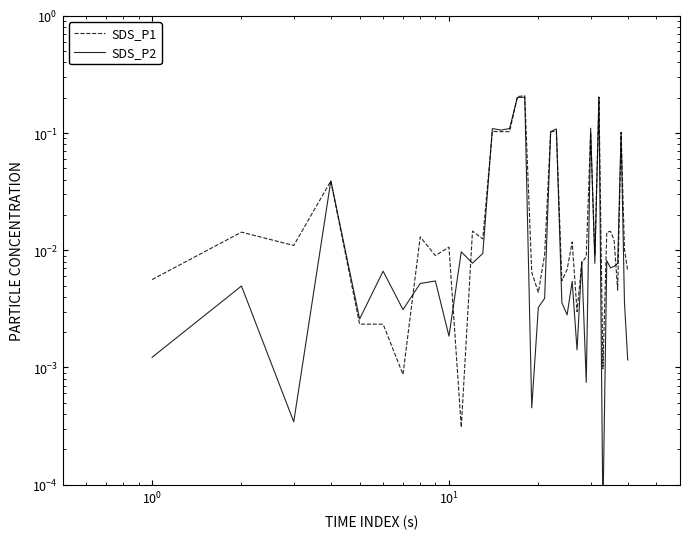

Which series has the widest spread of values?

SDS_P1